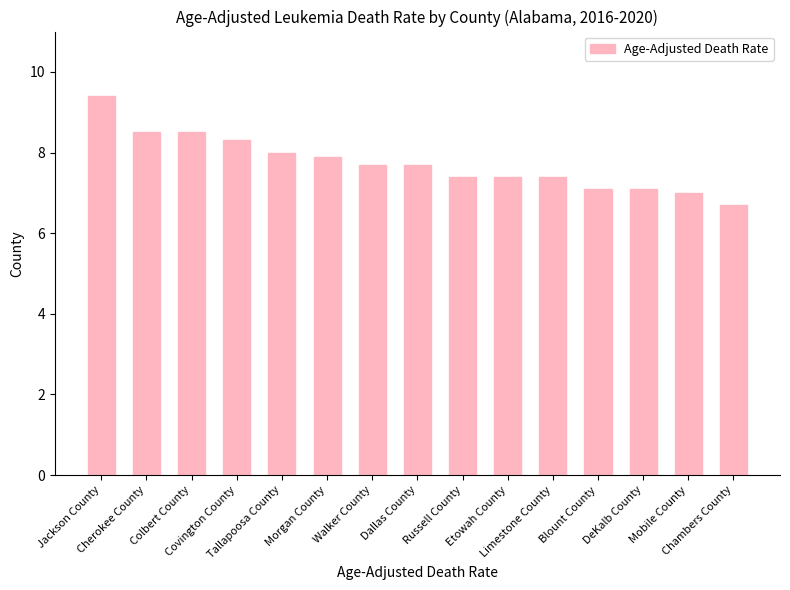

How many categories are shown in the chart?

15